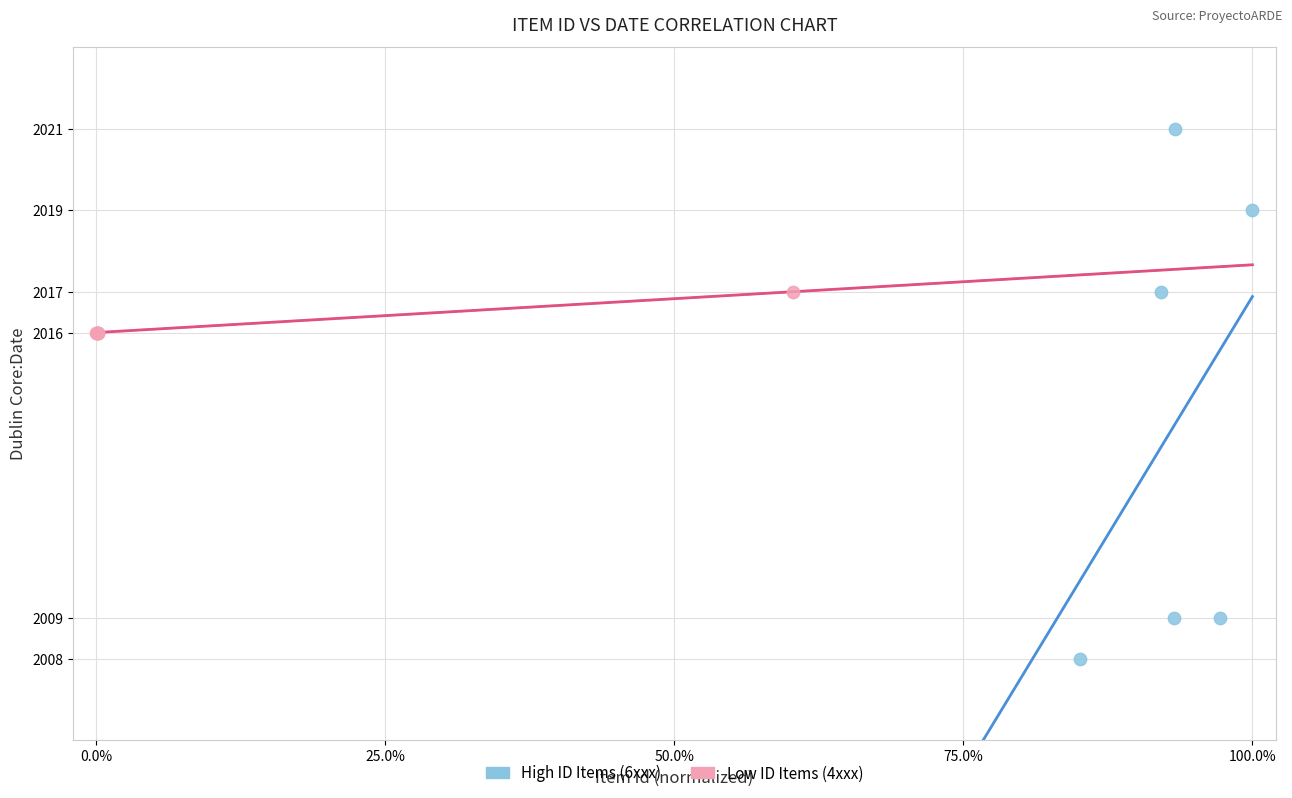

Which series contains the lowest Y value?

High ID Items (6xxx)